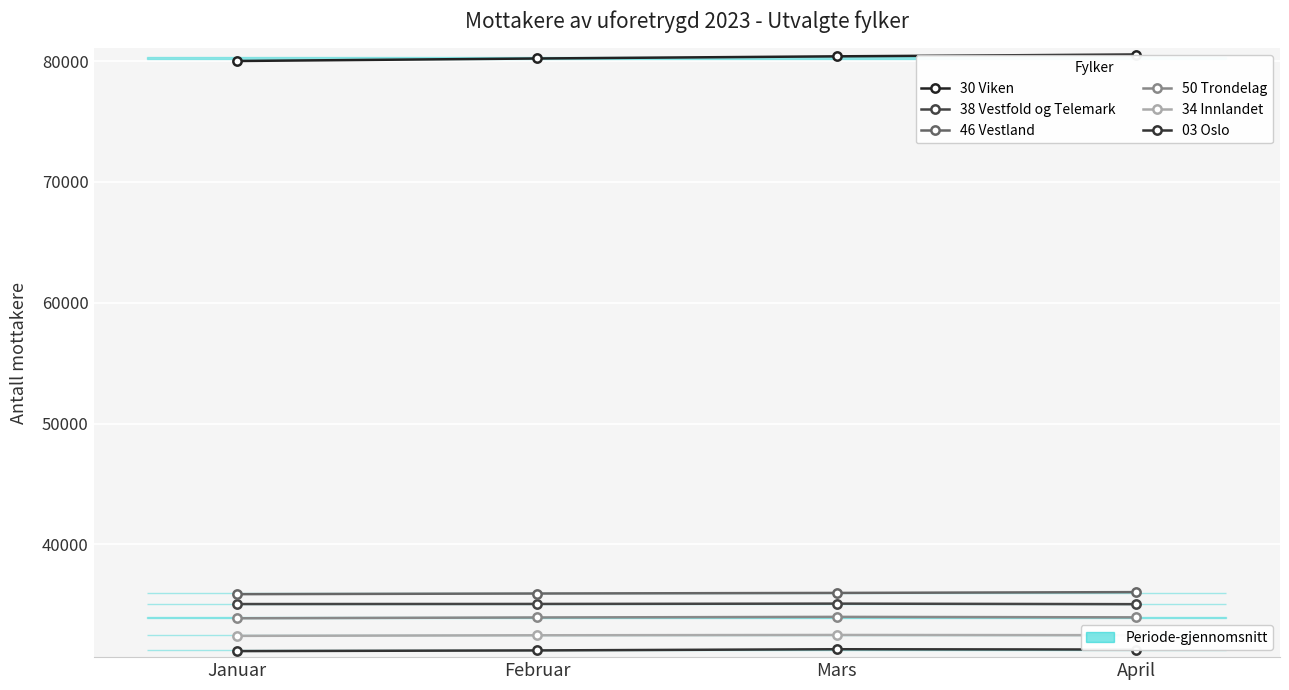

True or false: 34 Innlandet and 03 Oslo intersect in this chart.

False